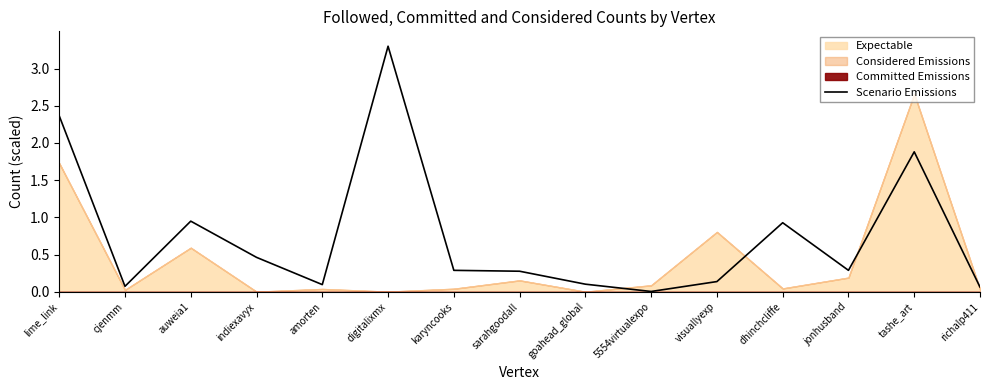

Rank the categories by value from lowest to highest.

5554virtualexpo, richalp411, cjenmm, amorten, goahead_global, visuallyexp, sarahgoodall, karyncooks, jonhusband, indiexavyx, dhinchcliffe, auweia1, tashe_art, lime_link, digitalixmx